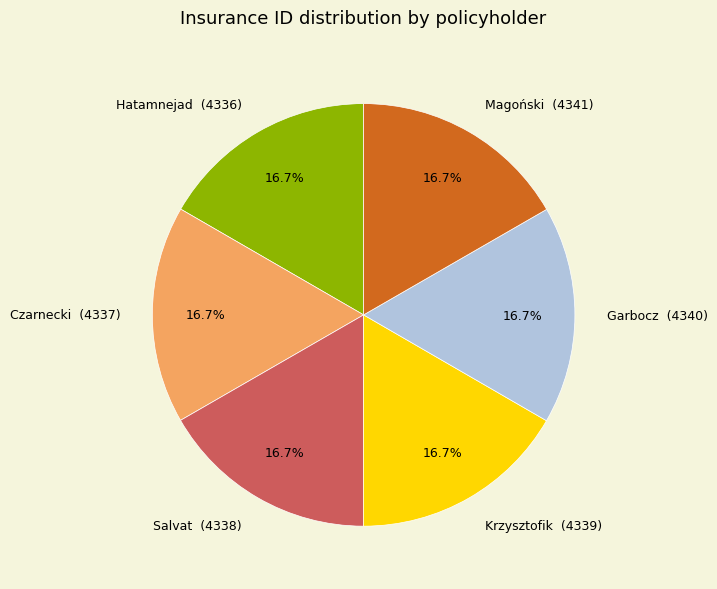

What percentage is the Hatamnejad slice, to the nearest percent?

17%